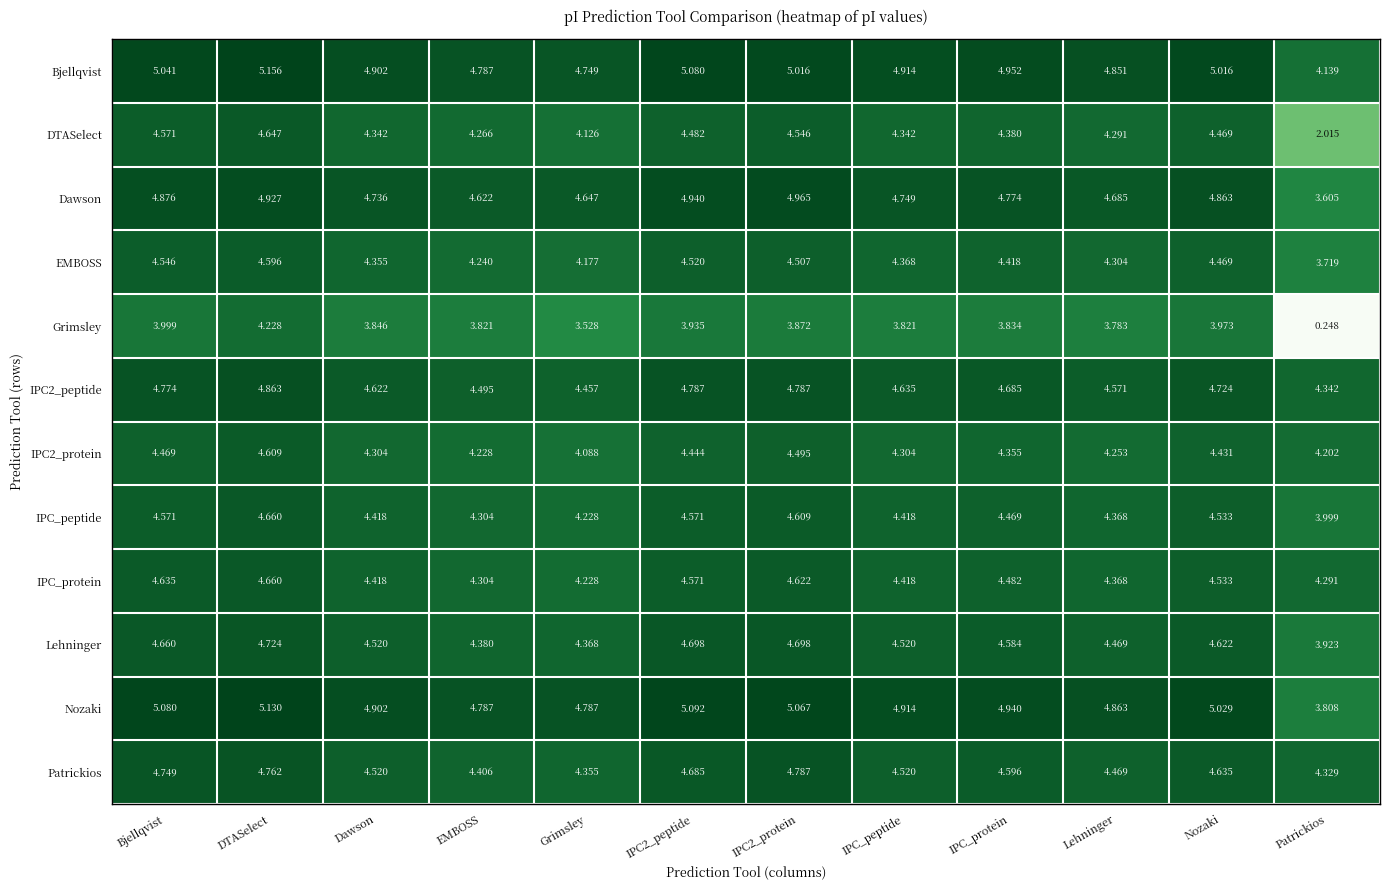

Which series has the widest spread of values?

Grimsley